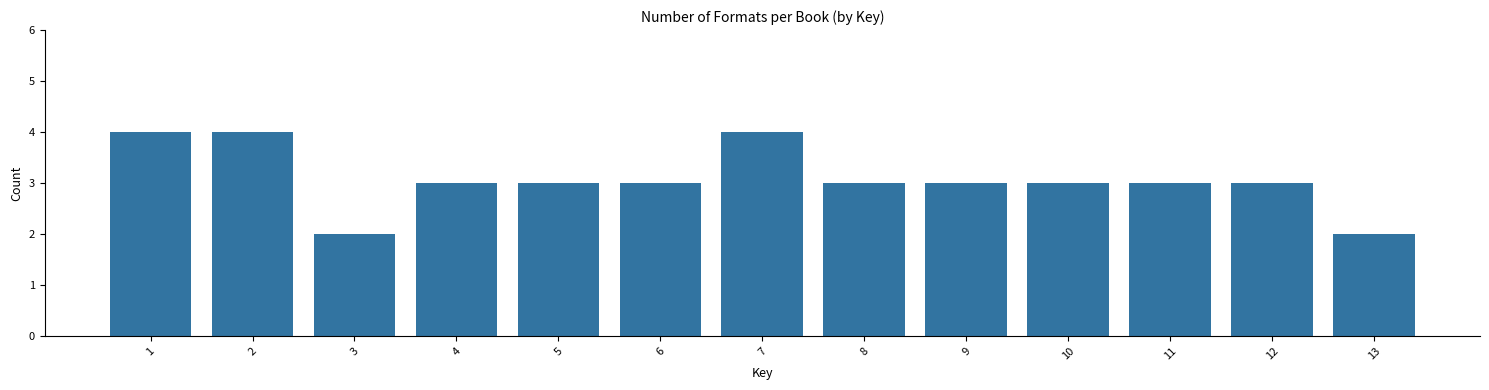

Reading left to right, what are all the values shown in this chart?

4	4	2	3	3	3	4	3	3	3	3	3	2